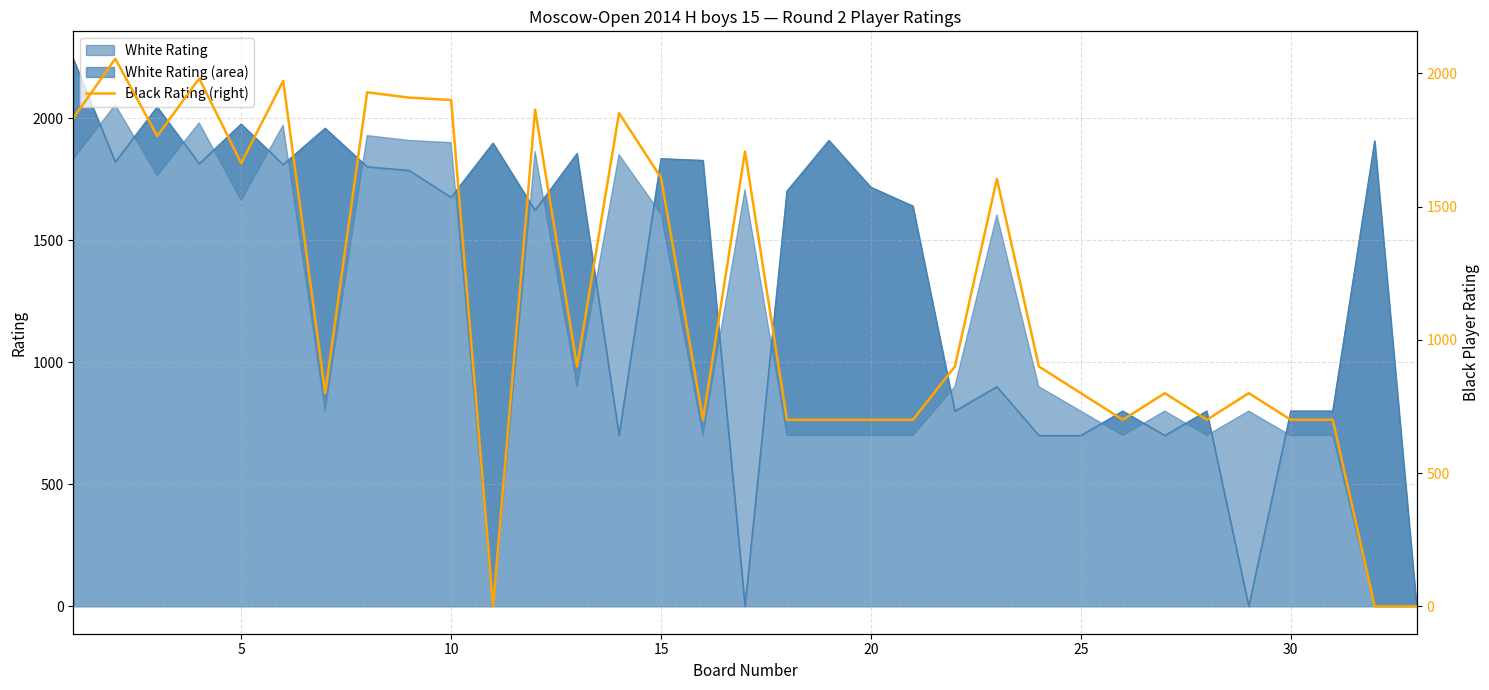

At which label does White Rating reach its minimum?

16